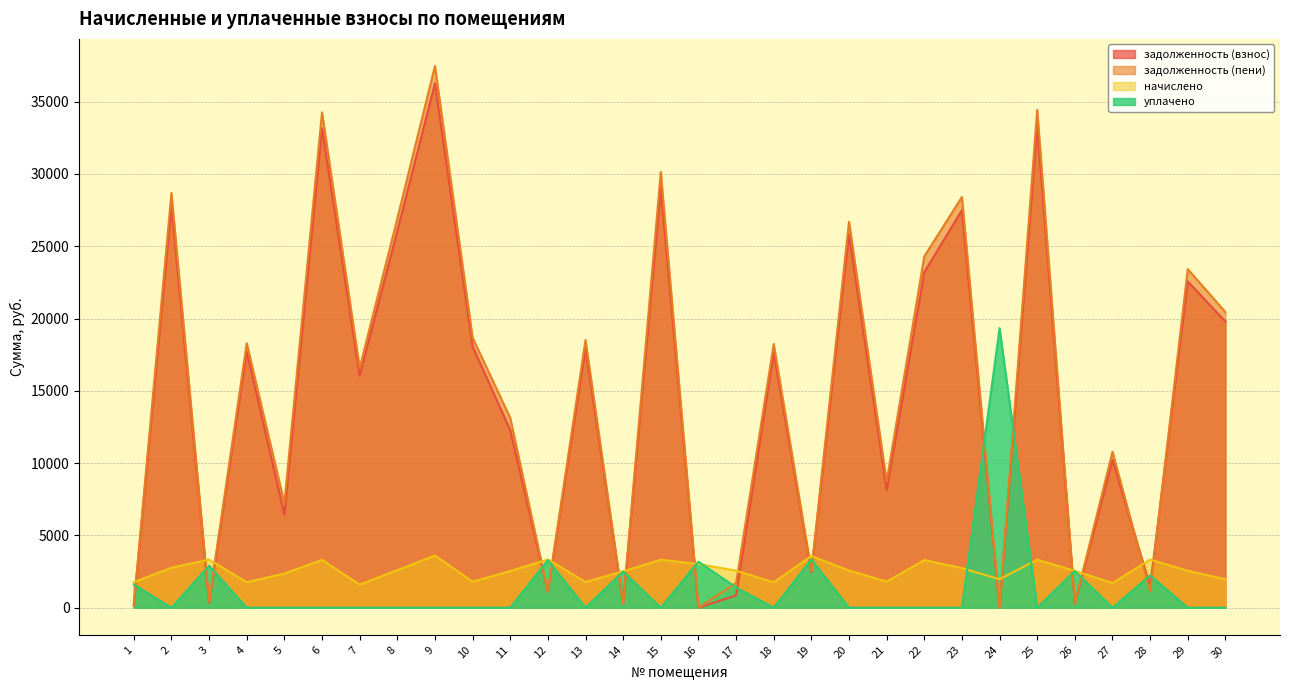

Between 13 and 15, which series saw the biggest shift?

задолженность (пени)